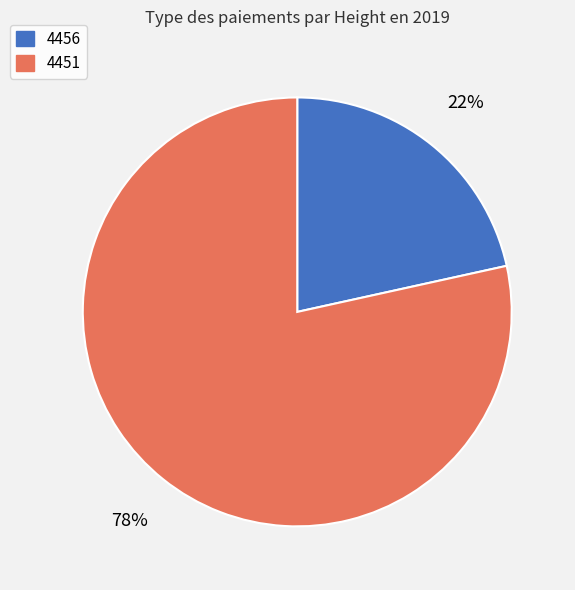

Is there any slice that represents more than half of the pie?

Yes